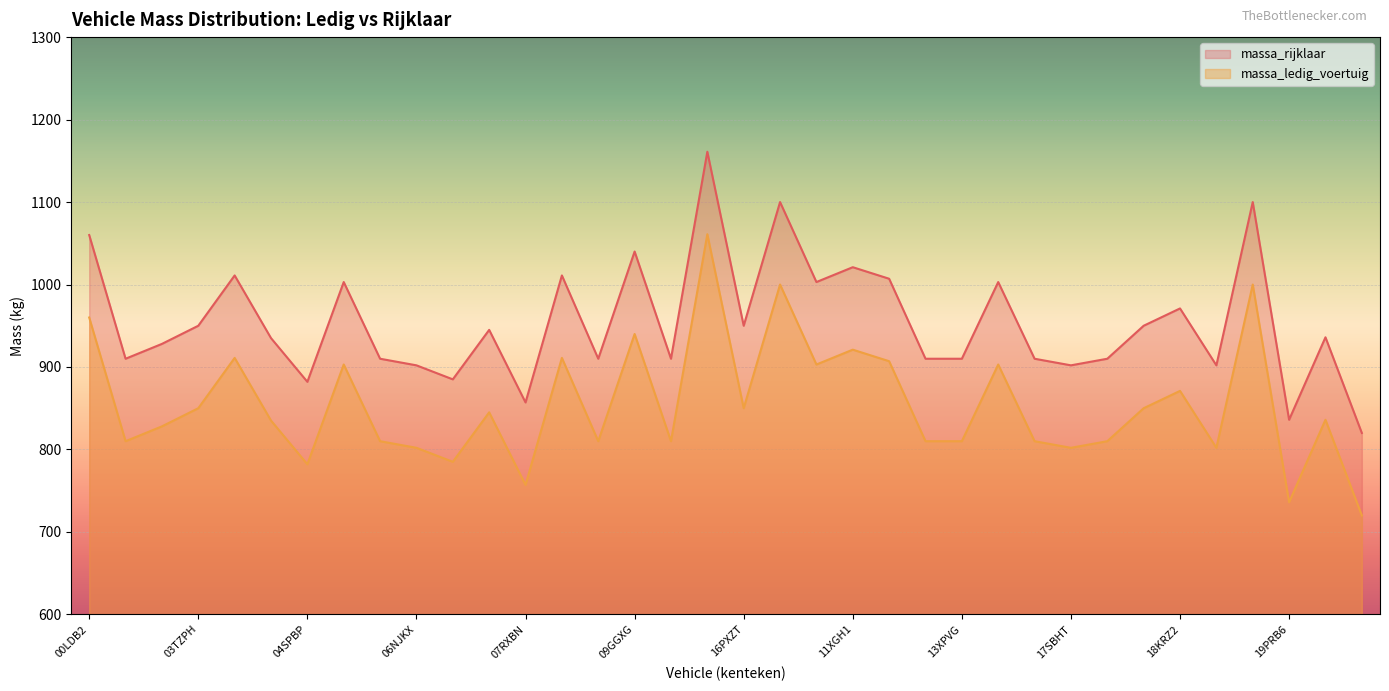

Rank the series by their average value, from highest to lowest.

massa_rijklaar, massa_ledig_voertuig